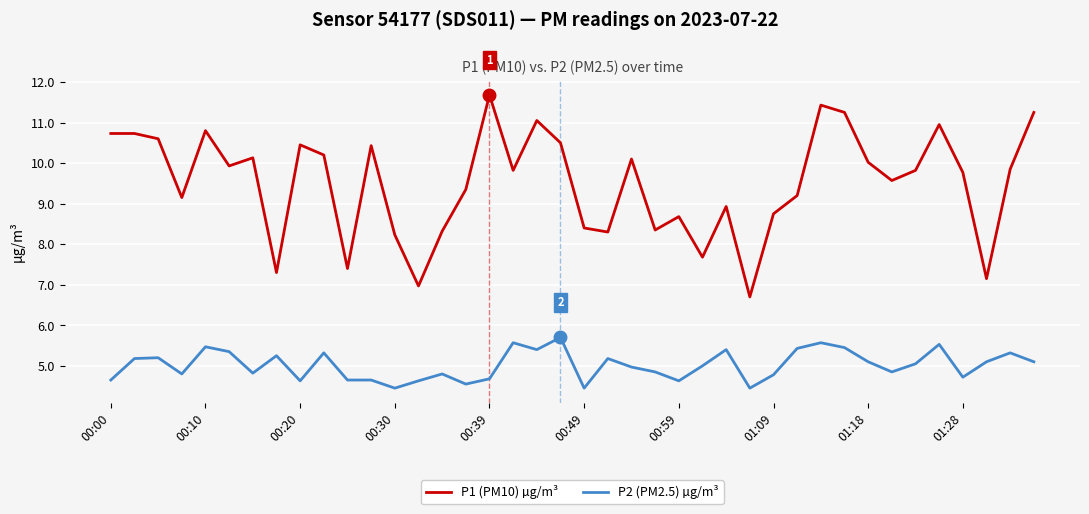

Which series has the largest total across all categories?

P1 (PM10) µg/m³